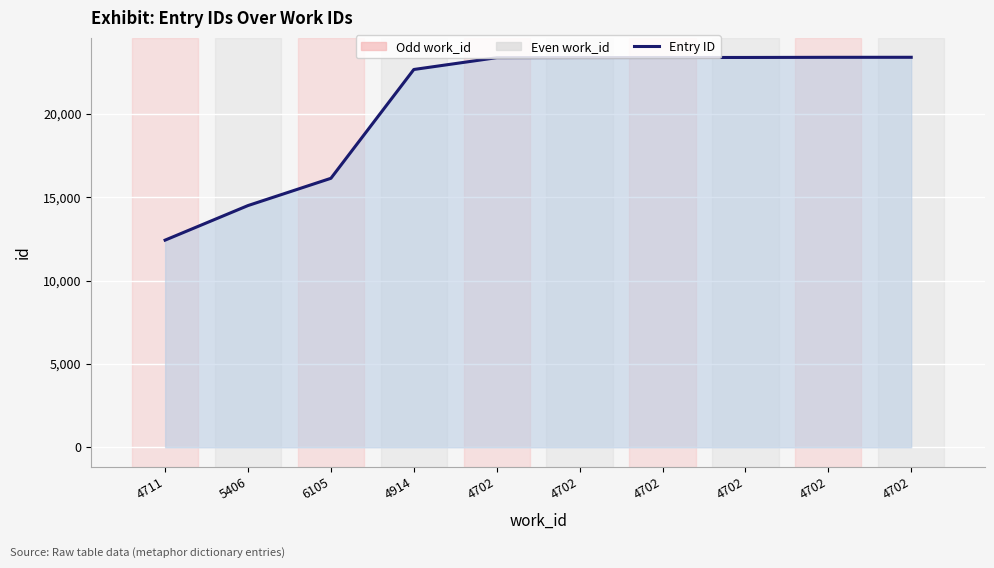

At which label does the data first exceed 23379?

4702